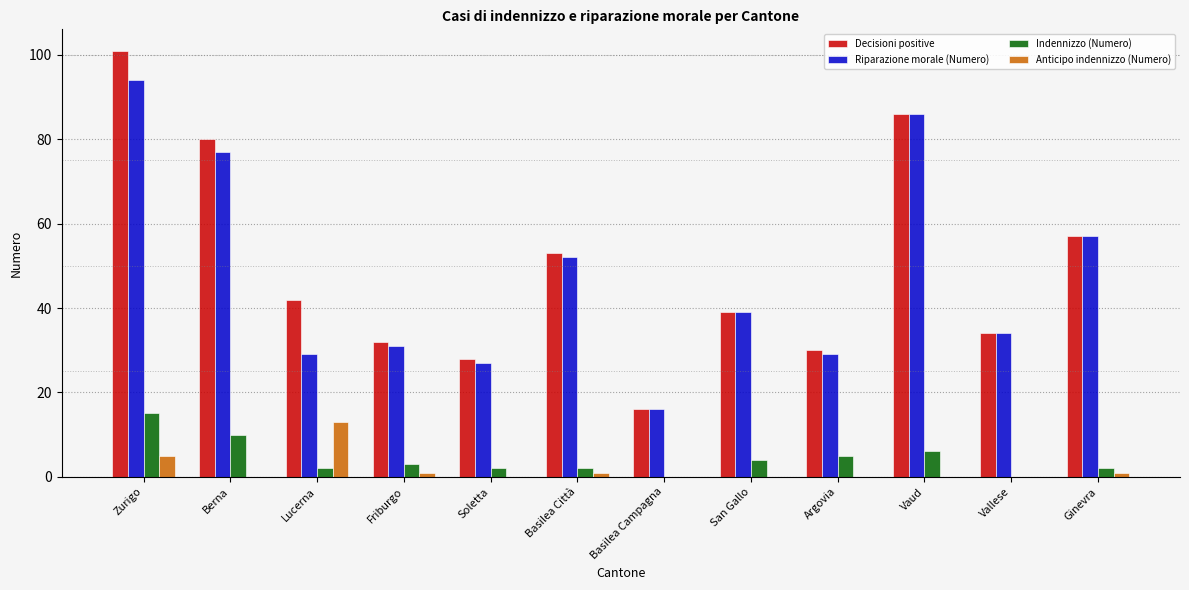

How many categories are shown in the chart?

12